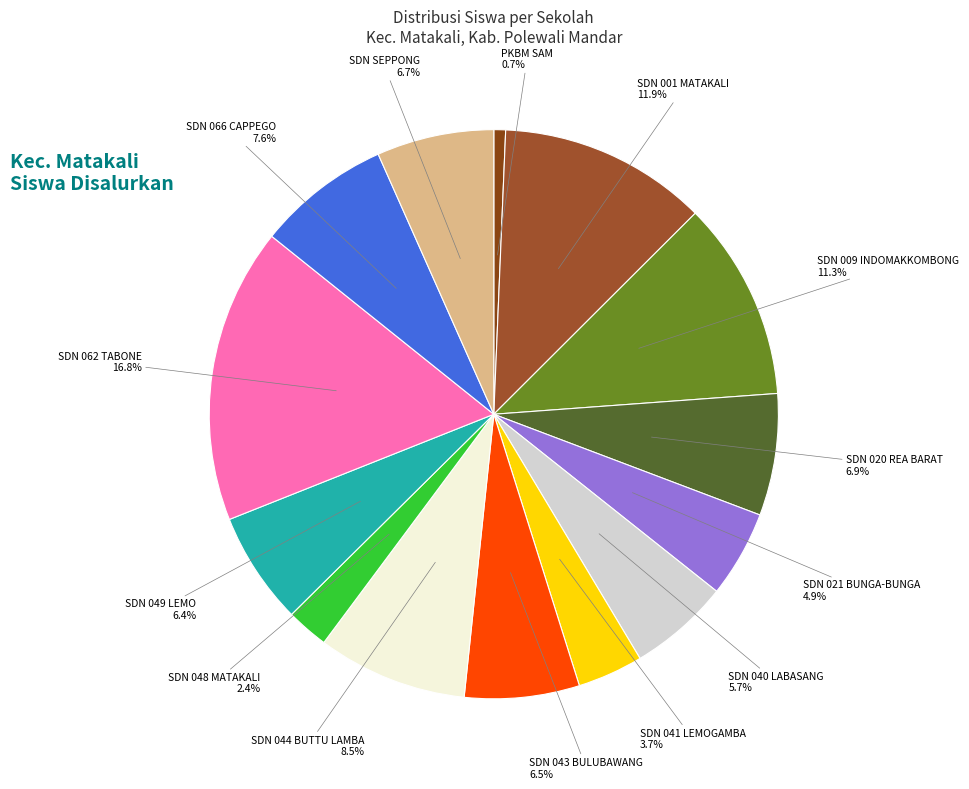

Does any single category account for the majority?

No